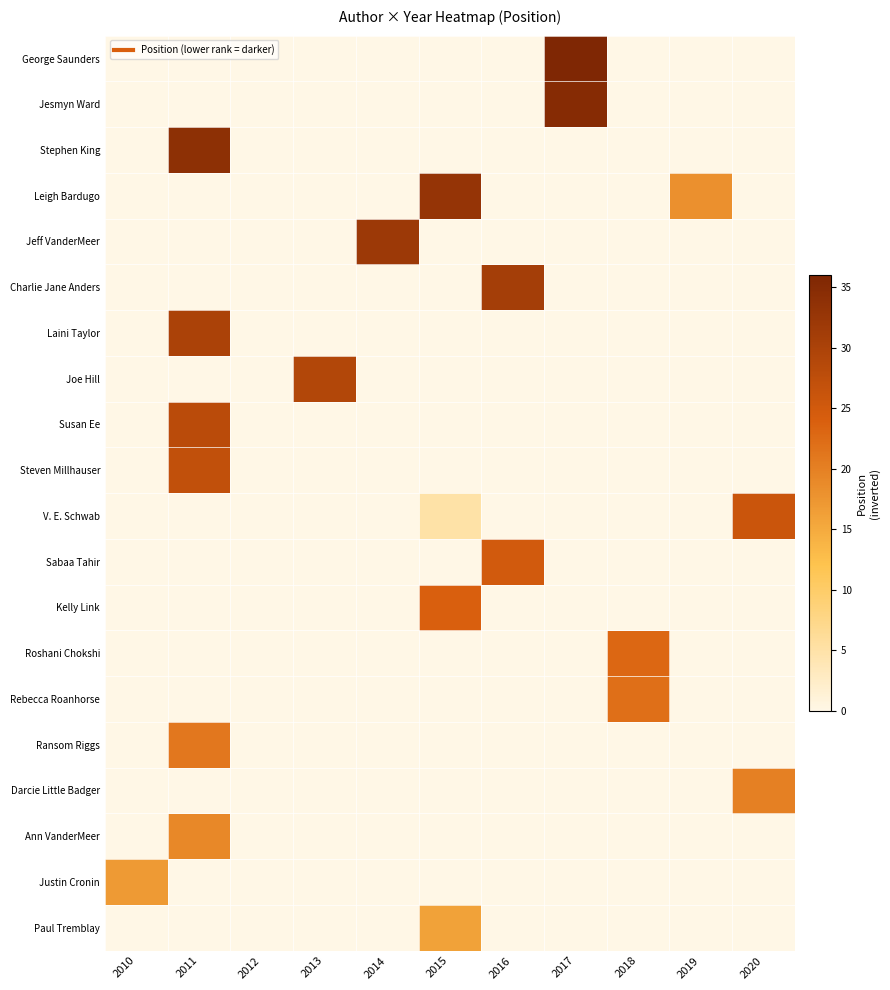

Reading right to left, list all the values displayed in this chart.

George Saunders: 2020=0	2019=0	2018=0	2017=36	2016=0	2015=0	2014=0	2013=0	2012=0	2011=0	2010=0
Jesmyn Ward: 2020=0	2019=0	2018=0	2017=35	2016=0	2015=0	2014=0	2013=0	2012=0	2011=0	2010=0
Stephen King: 2020=0	2019=0	2018=0	2017=0	2016=0	2015=0	2014=0	2013=0	2012=0	2011=34	2010=0
Leigh Bardugo: 2020=0	2019=18	2018=0	2017=0	2016=0	2015=33	2014=0	2013=0	2012=0	2011=0	2010=0
Jeff VanderMeer: 2020=0	2019=0	2018=0	2017=0	2016=0	2015=0	2014=32	2013=0	2012=0	2011=0	2010=0
Charlie Jane Anders: 2020=0	2019=0	2018=0	2017=0	2016=31	2015=0	2014=0	2013=0	2012=0	2011=0	2010=0
Laini Taylor: 2020=0	2019=0	2018=0	2017=0	2016=0	2015=0	2014=0	2013=0	2012=0	2011=30	2010=0
Joe Hill: 2020=0	2019=0	2018=0	2017=0	2016=0	2015=0	2014=0	2013=29	2012=0	2011=0	2010=0
Susan Ee: 2020=0	2019=0	2018=0	2017=0	2016=0	2015=0	2014=0	2013=0	2012=0	2011=28	2010=0
Steven Millhauser: 2020=0	2019=0	2018=0	2017=0	2016=0	2015=0	2014=0	2013=0	2012=0	2011=27	2010=0
V. E. Schwab: 2020=26	2019=0	2018=0	2017=0	2016=0	2015=5	2014=0	2013=0	2012=0	2011=0	2010=0
Sabaa Tahir: 2020=0	2019=0	2018=0	2017=0	2016=25	2015=0	2014=0	2013=0	2012=0	2011=0	2010=0
Kelly Link: 2020=0	2019=0	2018=0	2017=0	2016=0	2015=24	2014=0	2013=0	2012=0	2011=0	2010=0
Roshani Chokshi: 2020=0	2019=0	2018=23	2017=0	2016=0	2015=0	2014=0	2013=0	2012=0	2011=0	2010=0
Rebecca Roanhorse: 2020=0	2019=0	2018=22	2017=0	2016=0	2015=0	2014=0	2013=0	2012=0	2011=0	2010=0
Ransom Riggs: 2020=0	2019=0	2018=0	2017=0	2016=0	2015=0	2014=0	2013=0	2012=0	2011=21	2010=0
Darcie Little Badger: 2020=20	2019=0	2018=0	2017=0	2016=0	2015=0	2014=0	2013=0	2012=0	2011=0	2010=0
Ann VanderMeer: 2020=0	2019=0	2018=0	2017=0	2016=0	2015=0	2014=0	2013=0	2012=0	2011=19	2010=0
Justin Cronin: 2020=0	2019=0	2018=0	2017=0	2016=0	2015=0	2014=0	2013=0	2012=0	2011=0	2010=17
Paul Tremblay: 2020=0	2019=0	2018=0	2017=0	2016=0	2015=16	2014=0	2013=0	2012=0	2011=0	2010=0